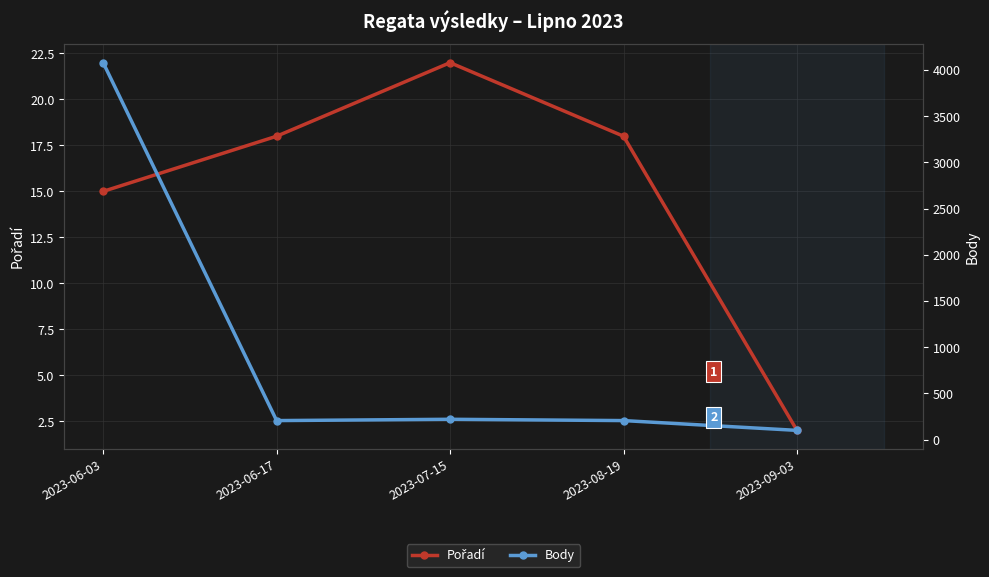

How many data points in Body are less than 207?

1